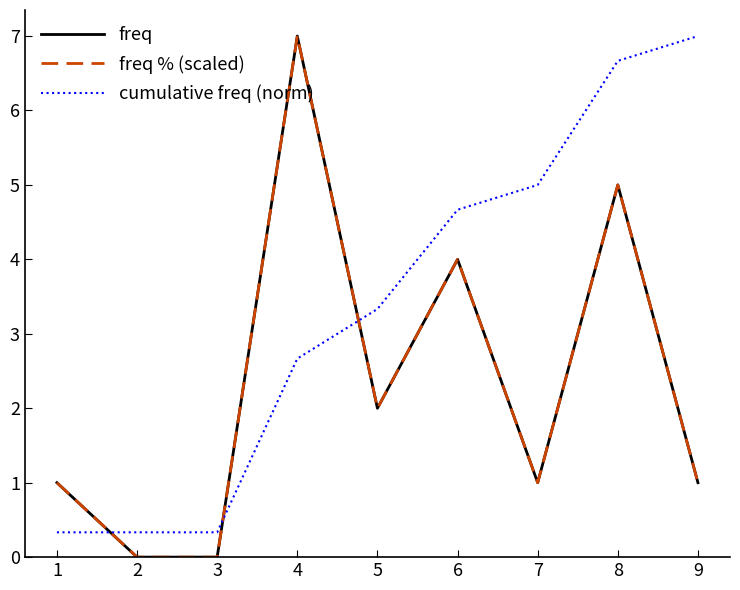

True or false: freq % (scaled) and cumulative freq (norm) cross at least once.

True